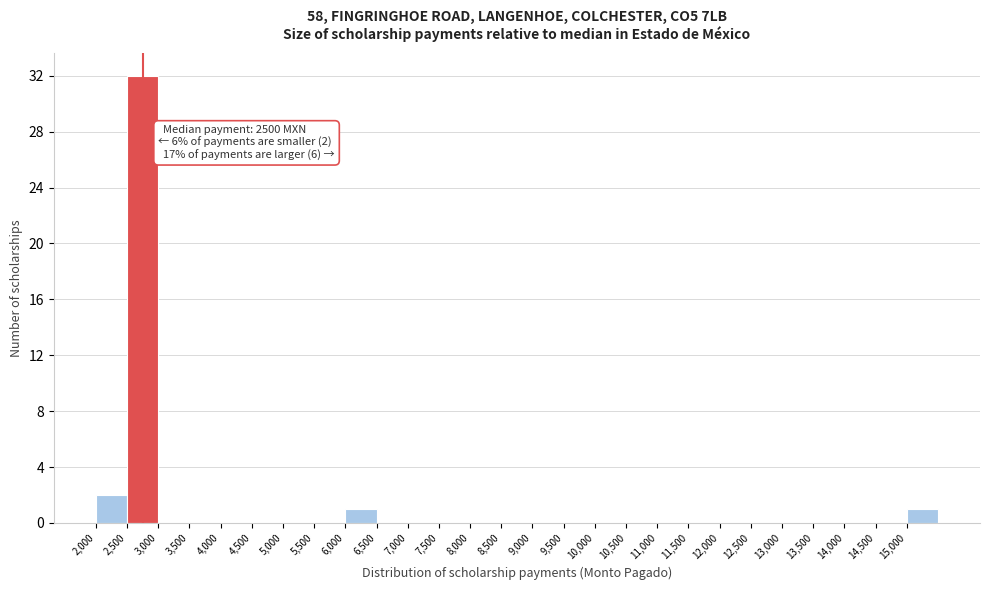

Over which range of the x-axis is the bar tallest?

2500 to 3000